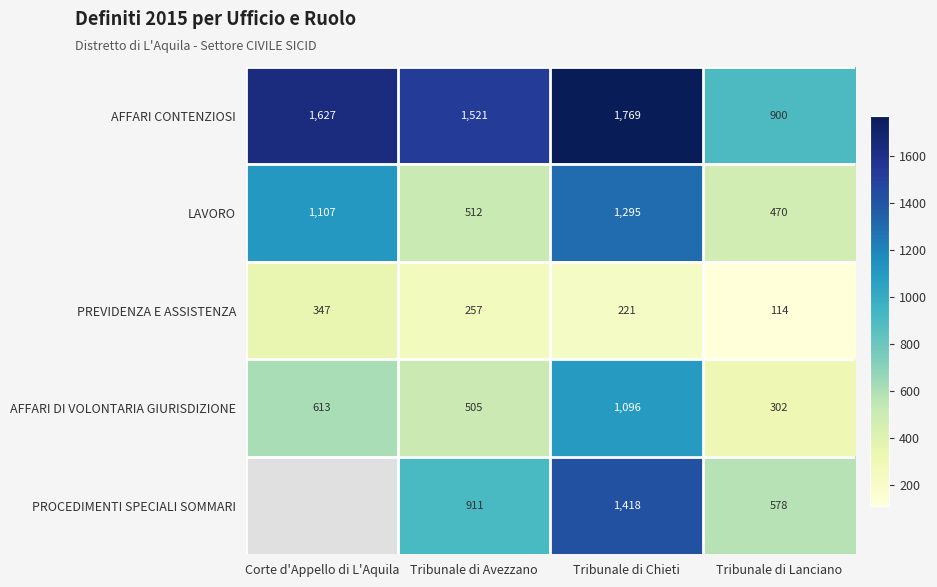

How many values in the AFFARI DI VOLONTARIA GIURISDIZIONE series are below 613?

2